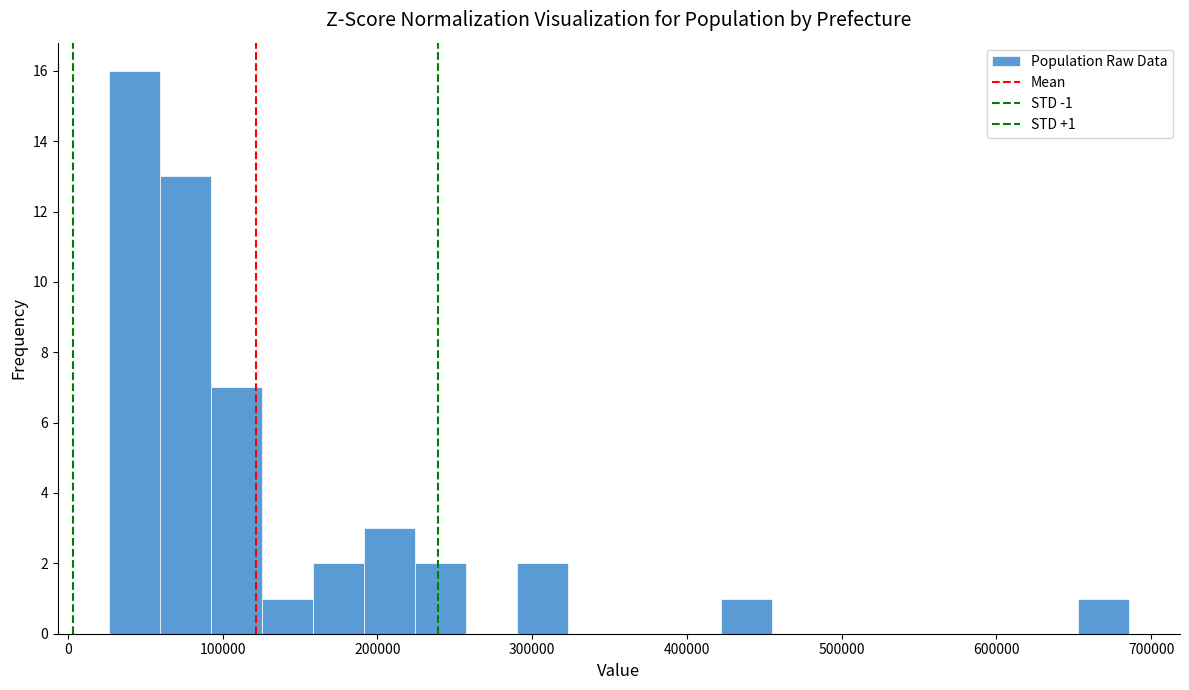

Read against the x-axis, roughly where is the centre of the tallest bar?

40000